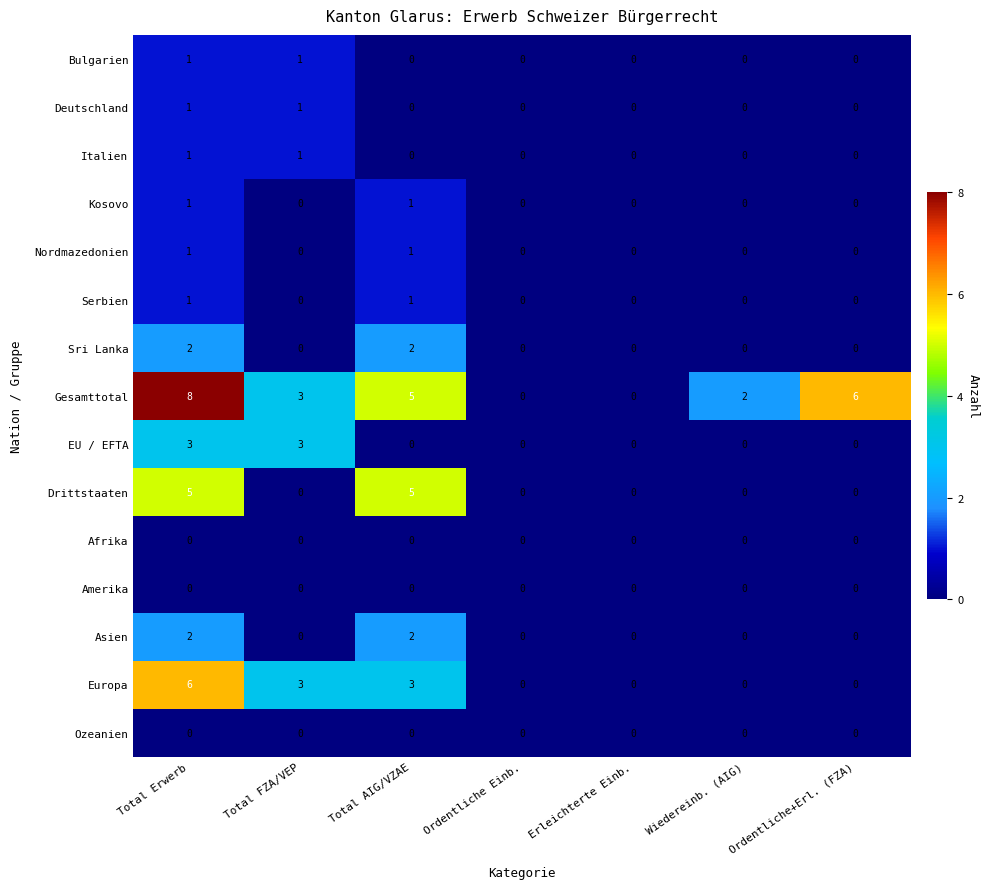

Between Total AIG/VZAE and Wiedereinb. (AIG), which series saw the biggest shift?

Drittstaaten